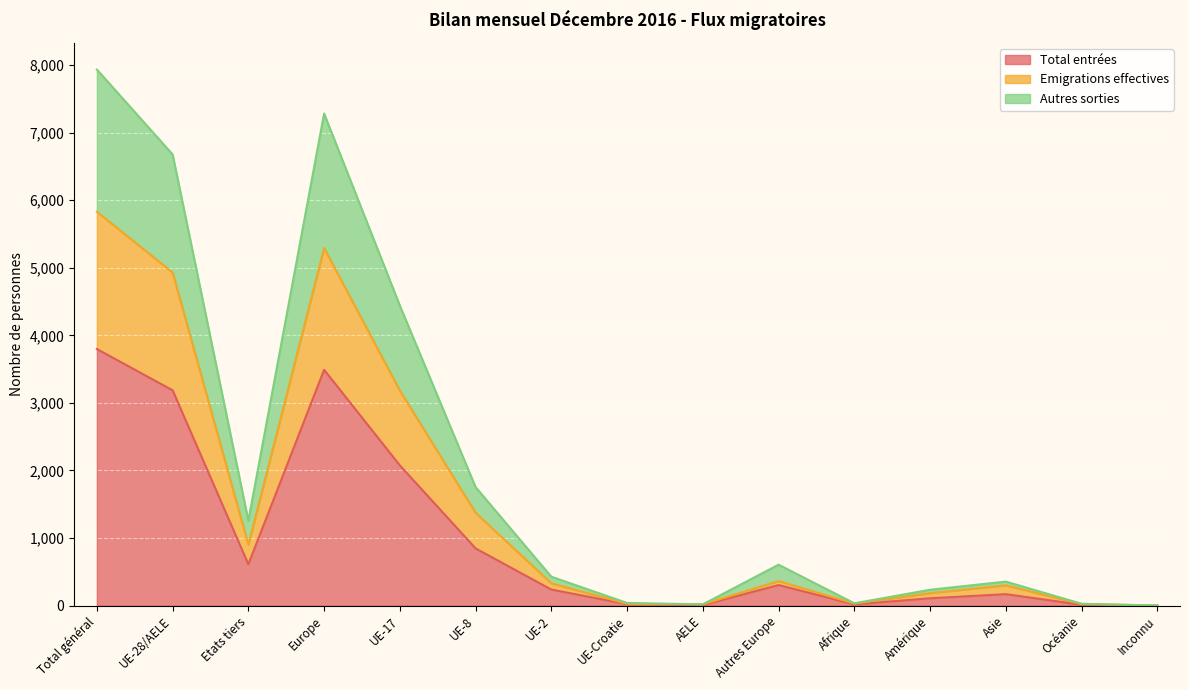

True or false: Total entrées and Autres sorties cross at least once.

False